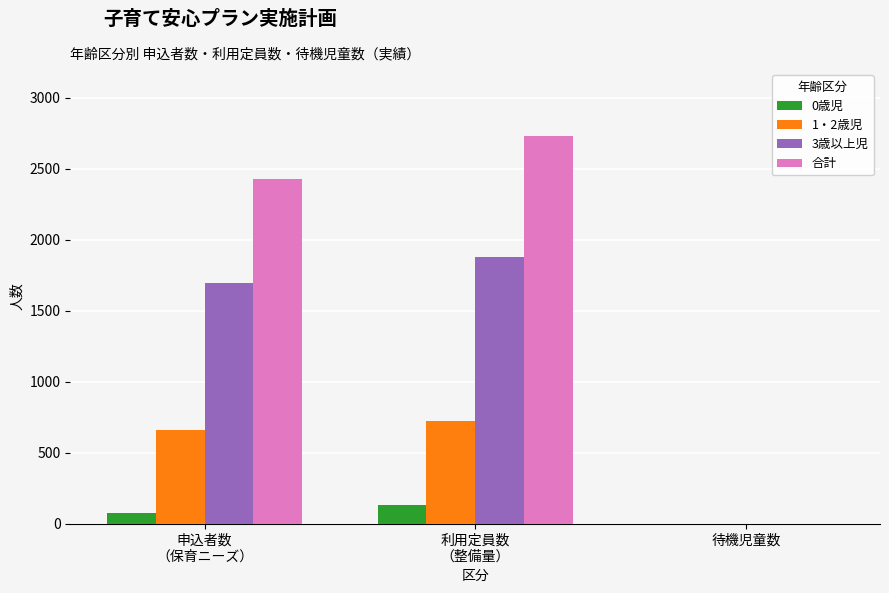

The value of 1・2歳児 at 待機児童数 is 457. True or false?

False